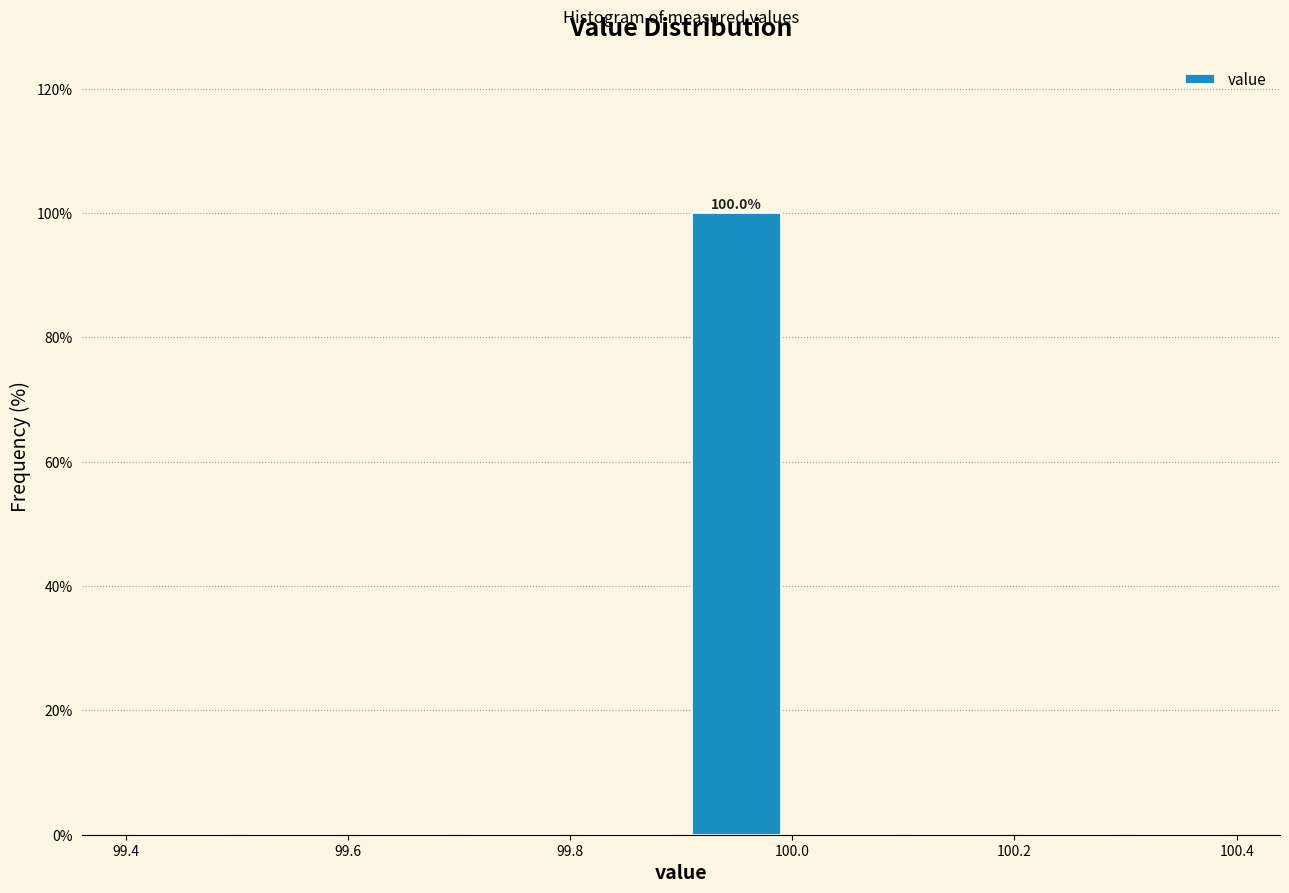

Which range on the x-axis has the tallest bar?

99.9 to 100.0